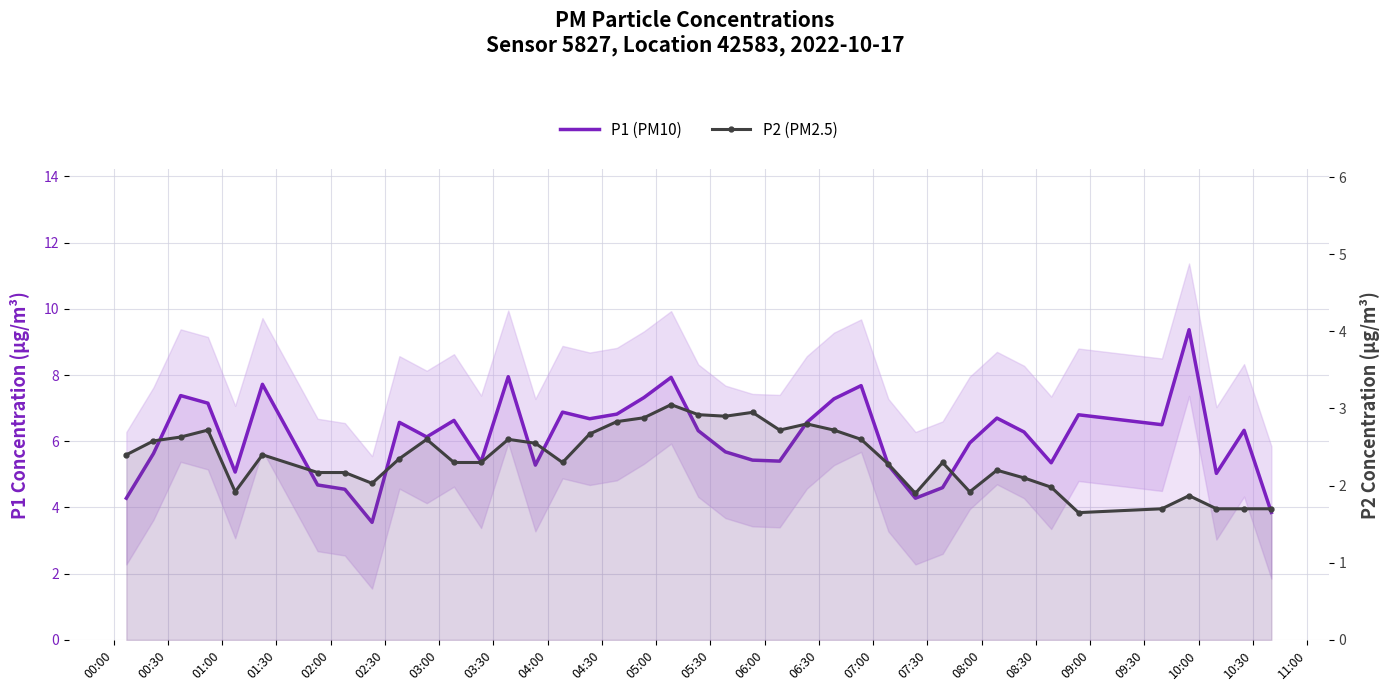

Rank the series at 03:00 from highest to lowest value.

P1 (PM10), P2 (PM2.5)